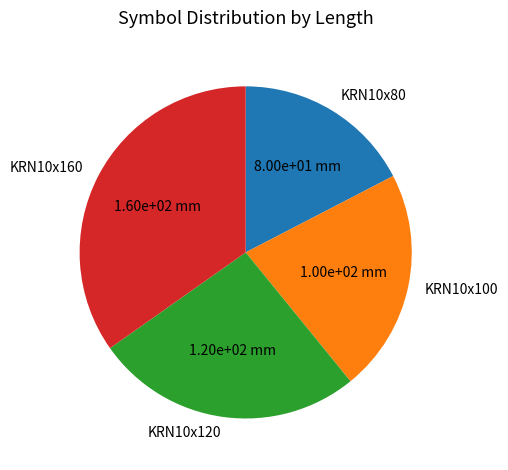

The KRN10x100 slice represents 13% of the pie. True or false?

False